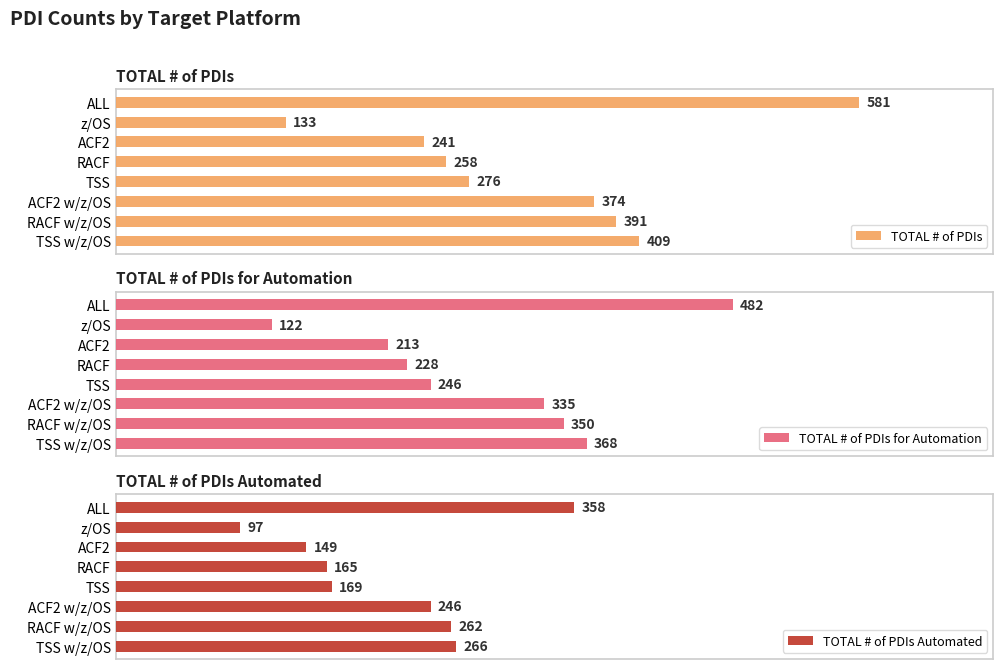

Where is TOTAL # of PDIs nearest to the value 357?

ACF2 w/z/OS